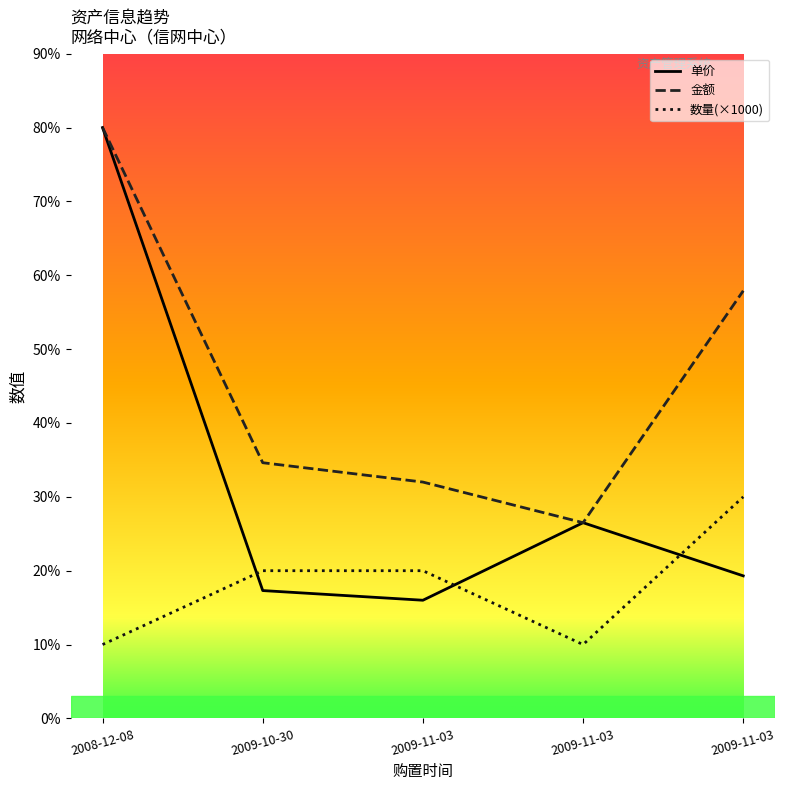

The 金额 series shows 2249 at 2009-11-03. True or false?

False